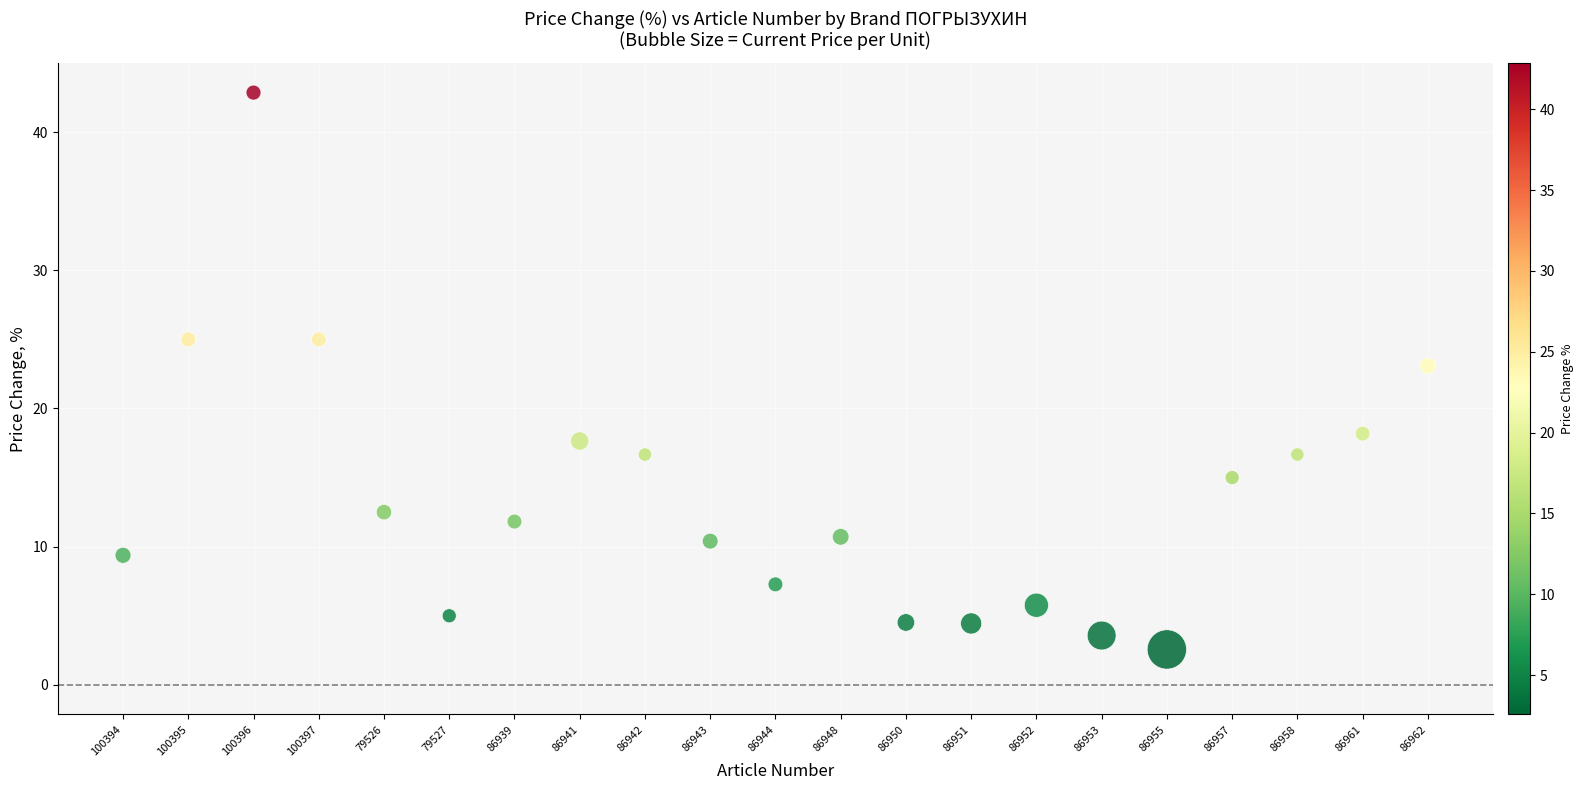

What Y value in the scatter plot is closest to 22?

23.1